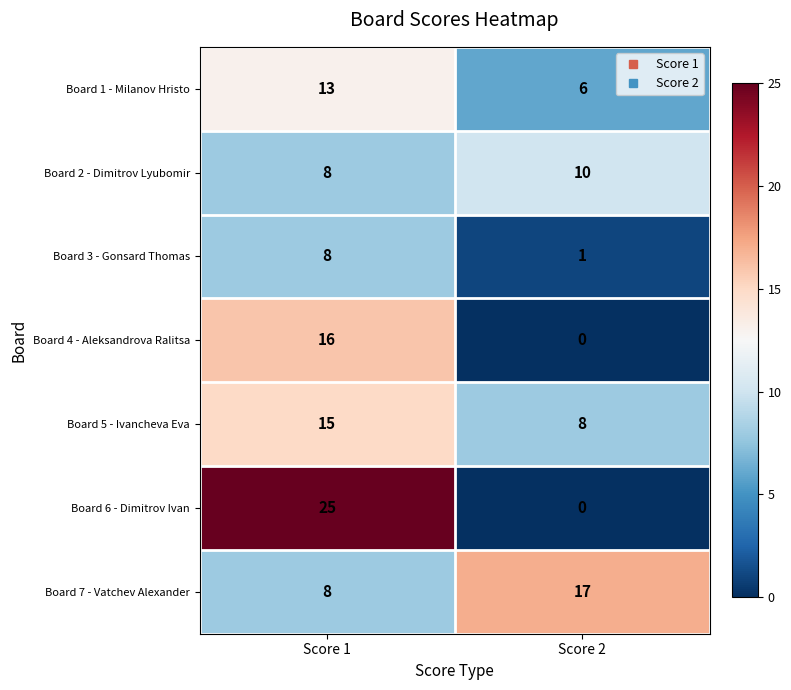

What is the difference between the Board 1 - Milanov Hristo values at Score 2 and Score 1?

7